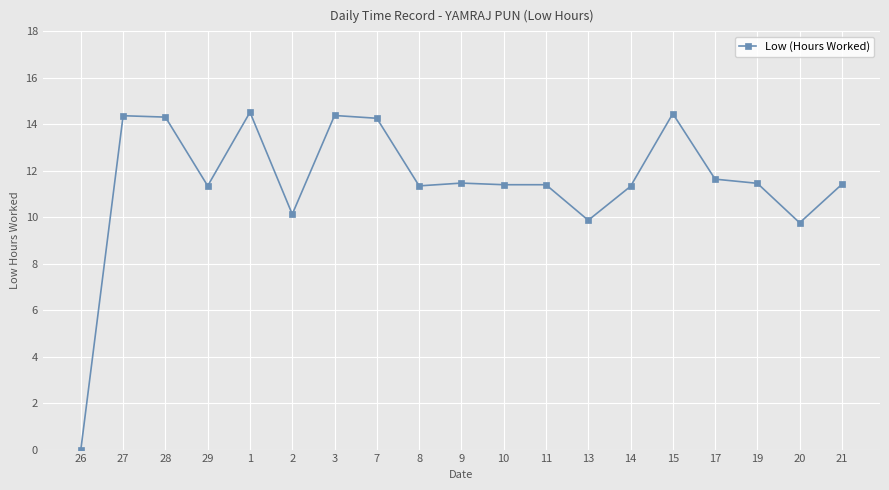

What is the ratio of the value at 19 to the value at 17?

1.0